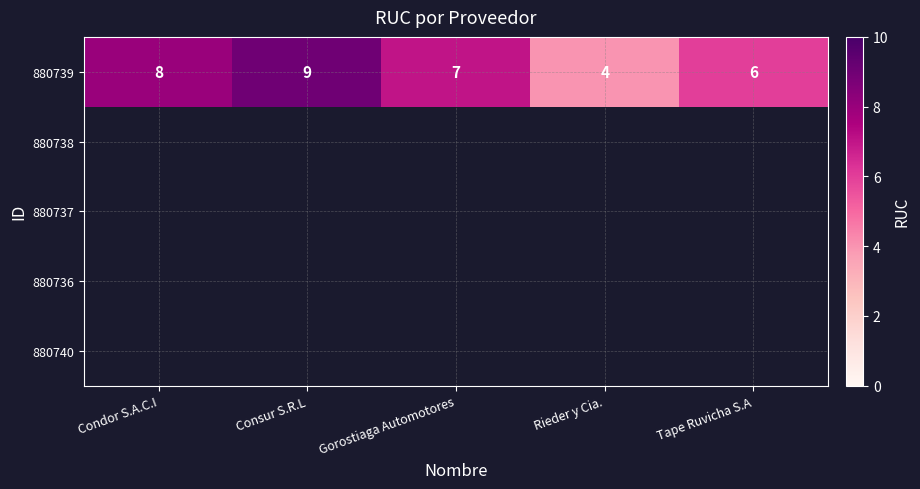

The value of 880739 at Condor S.A.C.I is 13. True or false?

False